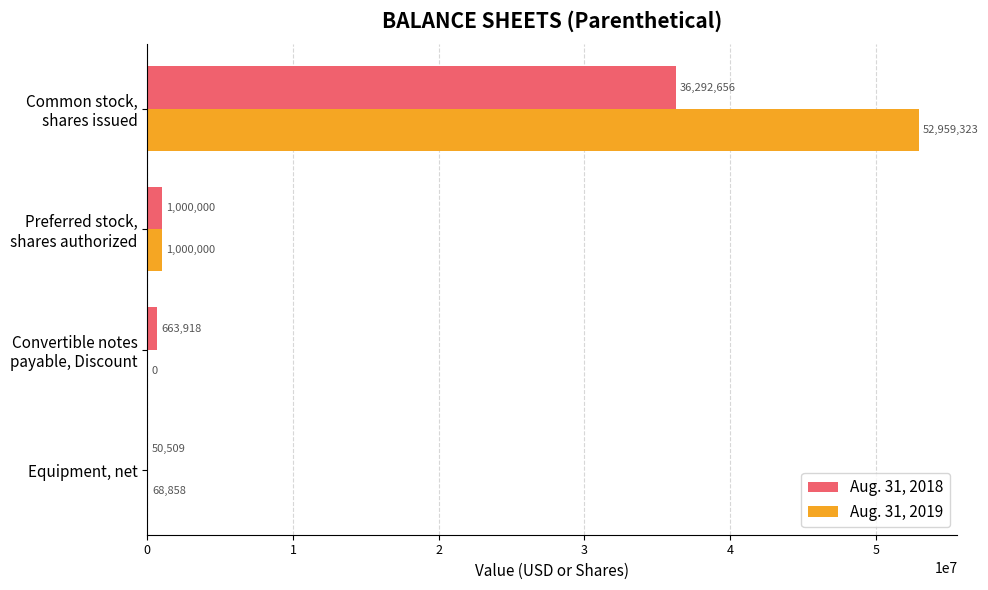

What is the sum of all Aug. 31, 2019 values?

54028181